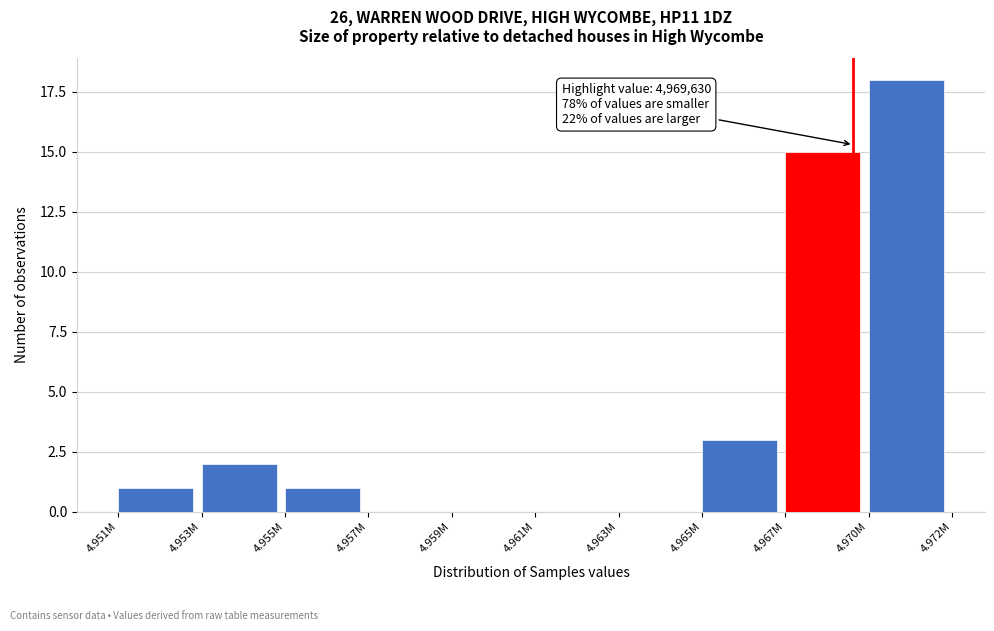

Reading left to right, what are all the values shown in this chart?

4.951M=1	4.953M=2	4.955M=1	4.957M=0	4.959M=0	4.961M=0	4.963M=0	4.965M=3	4.967M=15	4.970M=18